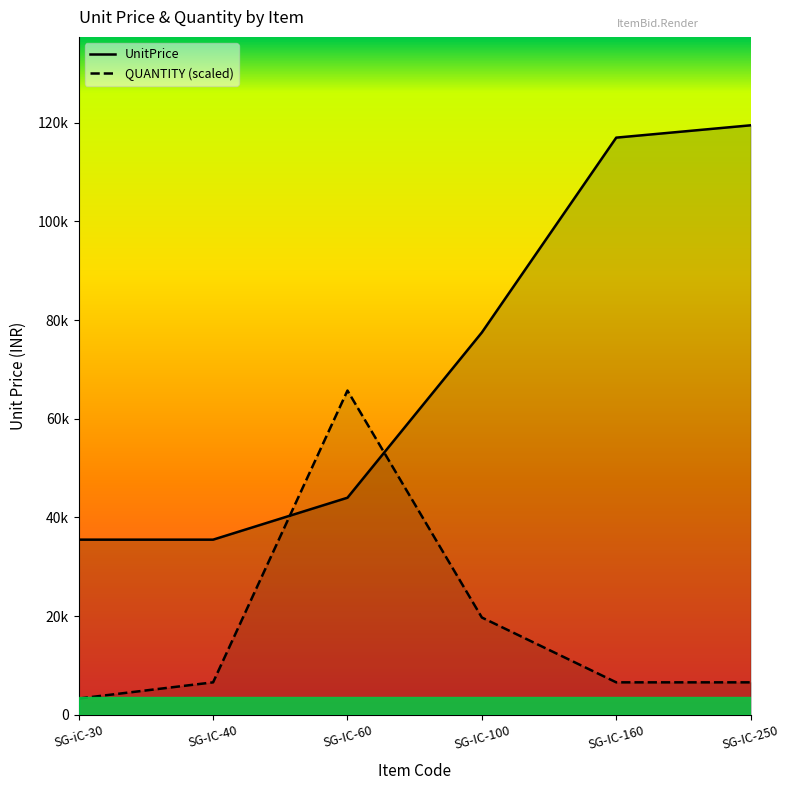

How many values in the QUANTITY (scaled) series exceed 6572?

5